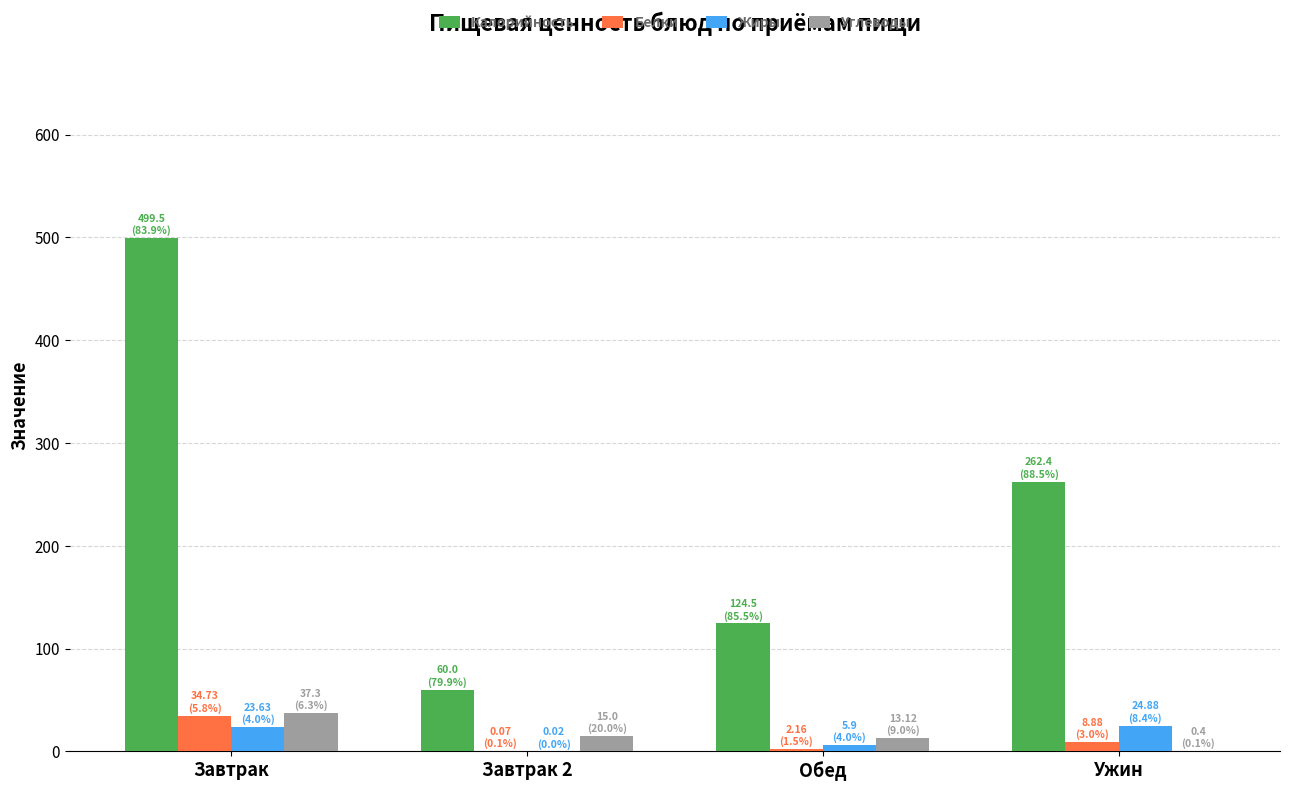

What is the average value of the Жиры series?

13.6